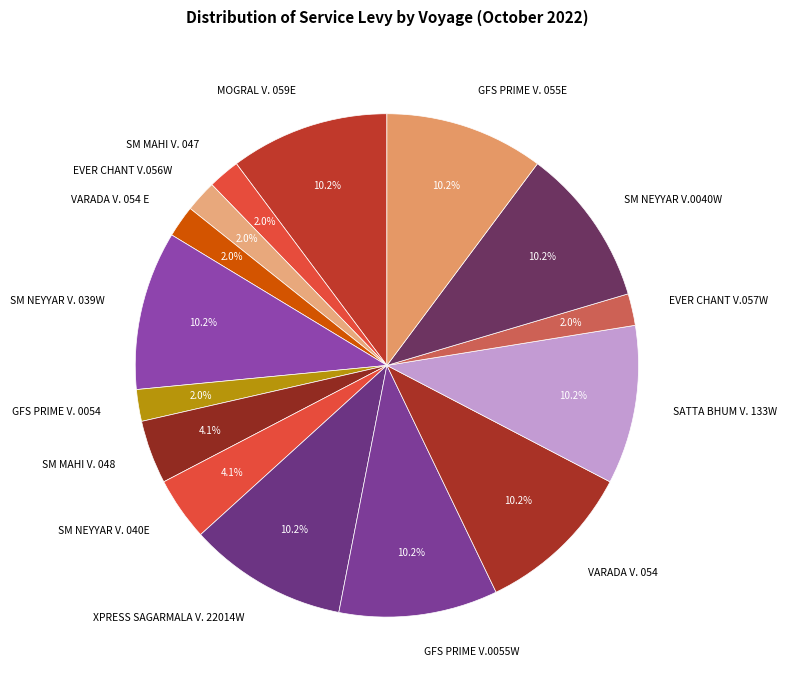

What is the ratio of the value at GFS PRIME V. 055E to the value at GFS PRIME V.0055W?

1.0